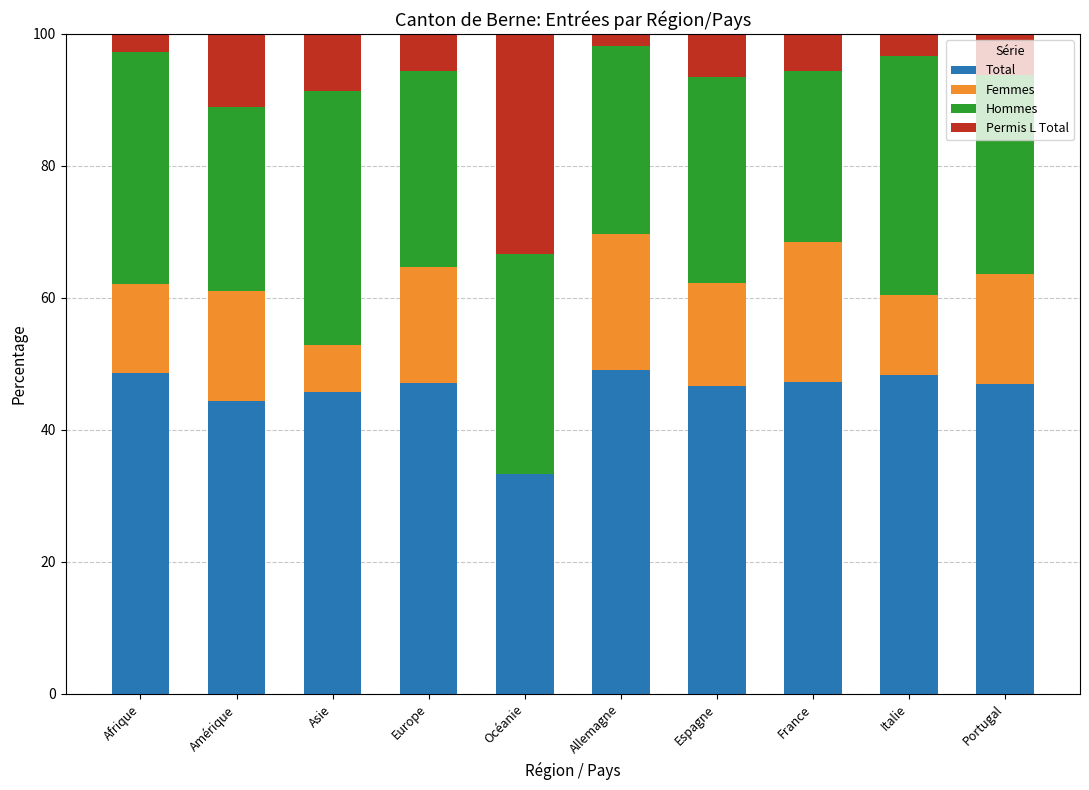

What is the sum of all Total values?

457.6